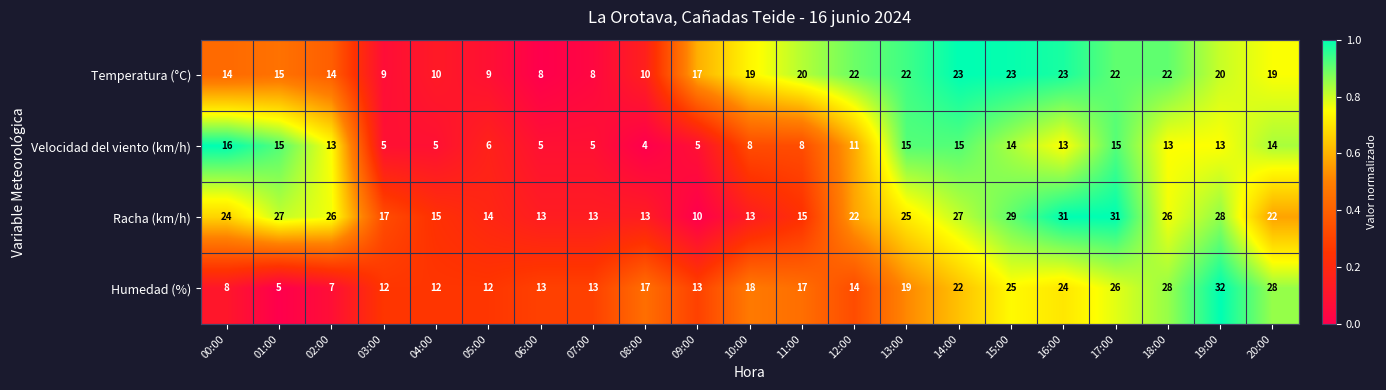

The value of Humedad (%) at 12:00 is 21. True or false?

False